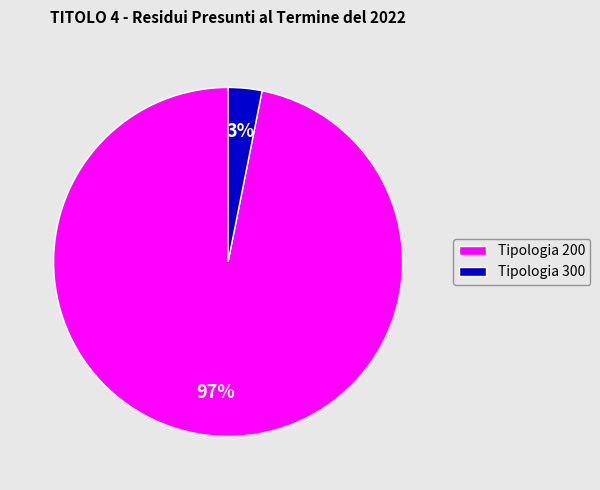

Combined, do Tipologia 300 and Tipologia 200 account for over 50%?

Yes